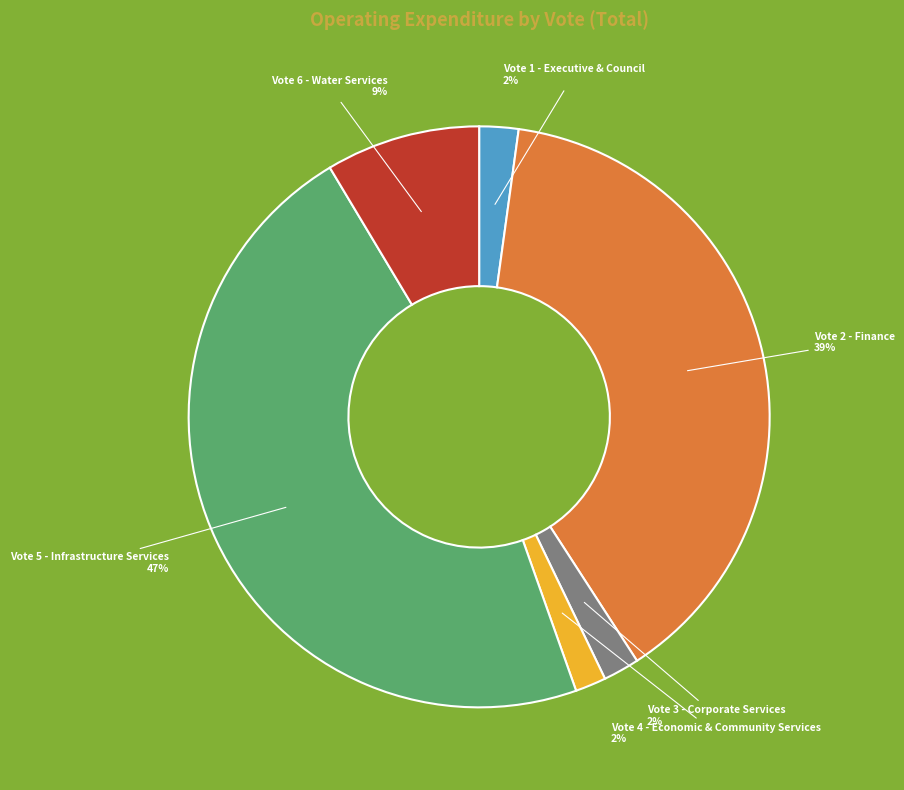

Does any single category account for the majority?

No